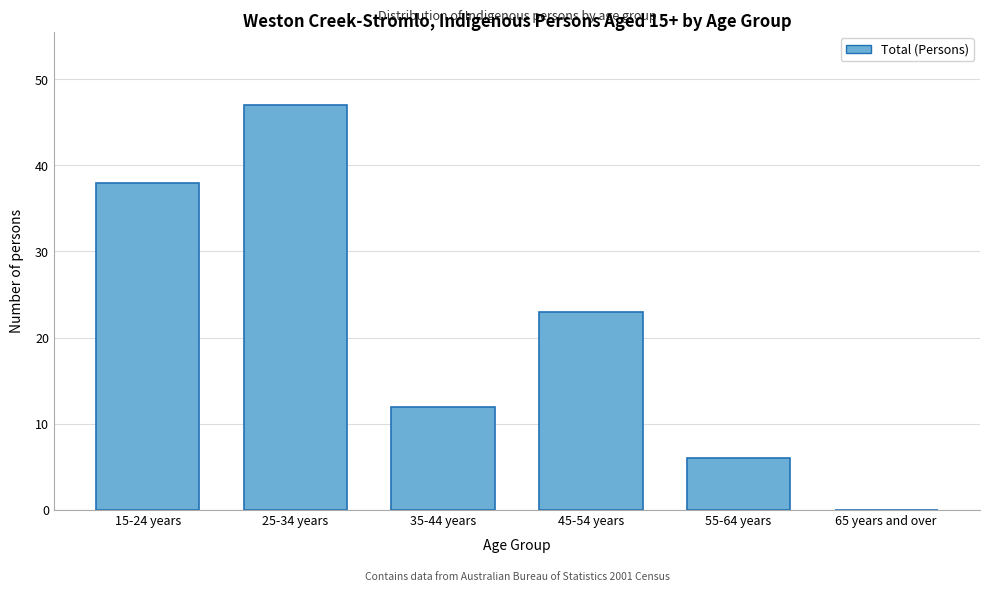

Reading left to right, extract all data points from this chart.

15-24 years=38	25-34 years=47	35-44 years=12	45-54 years=23	55-64 years=6	65 years and over=0